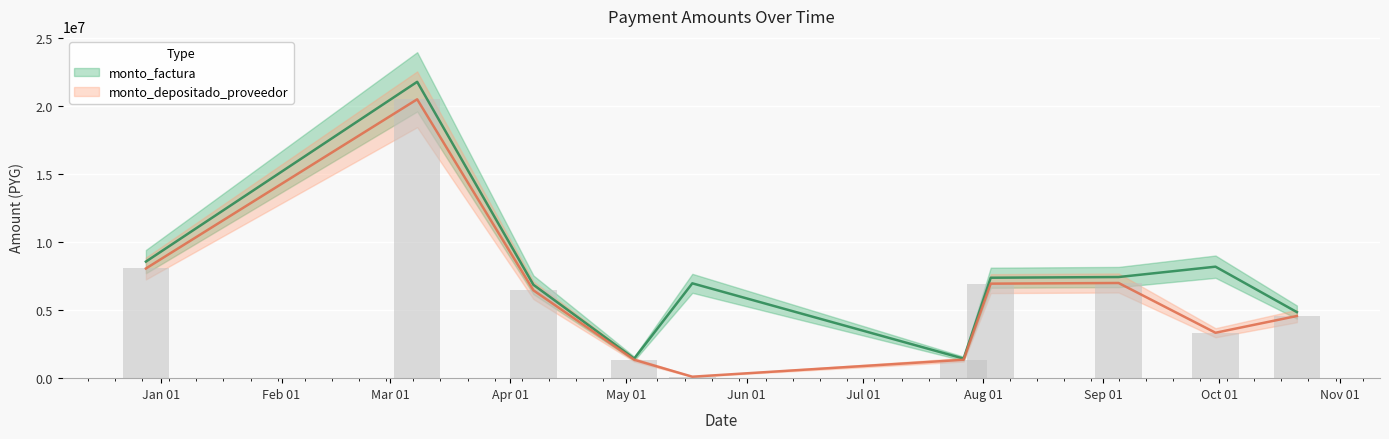

Between 2021-12-28 and 2022-09-05, which is larger?

2021-12-28